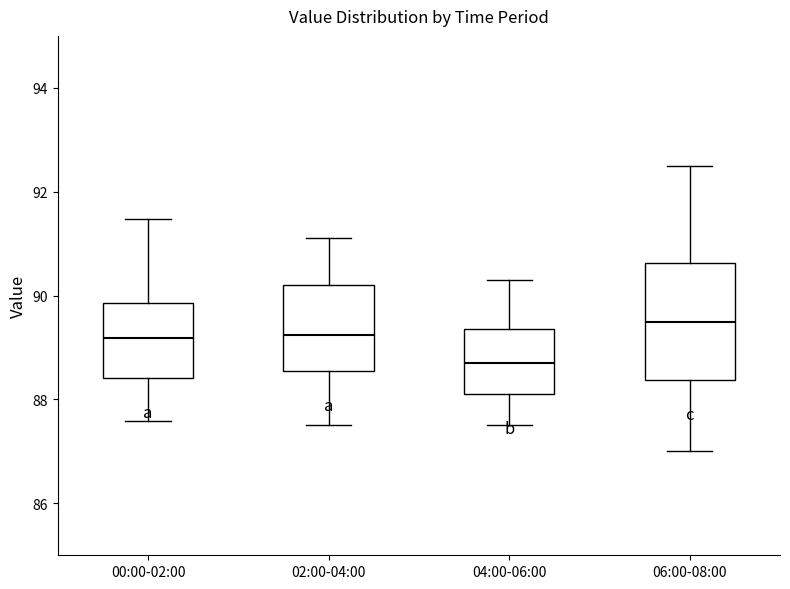

Reading left to right, read every box against the y-axis: the position of its median line, the range the box covers, and the ends of its whiskers. The values are not printed on the chart, so give them approximately, as read against the axis.

00:00-02:00: median 89.2, box 88.4 to 89.8, whiskers 87.6 to 91.4
02:00-04:00: median 89.2, box 88.6 to 90.2, whiskers 87.6 to 91.2
04:00-06:00: median 88.8, box 88.2 to 89.4, whiskers 87.6 to 90.4
06:00-08:00: median 89.6, box 88.4 to 90.6, whiskers 87.0 to 92.6